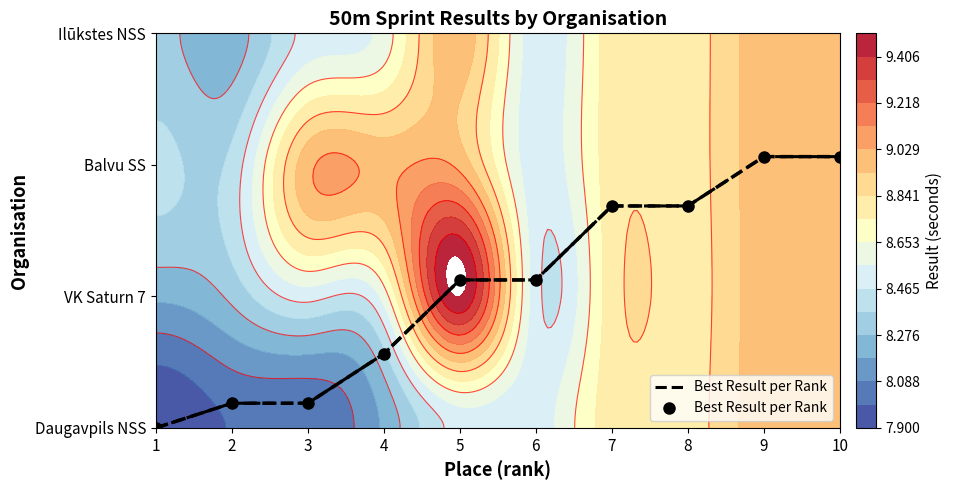

At which label is the value closest to 68?

5